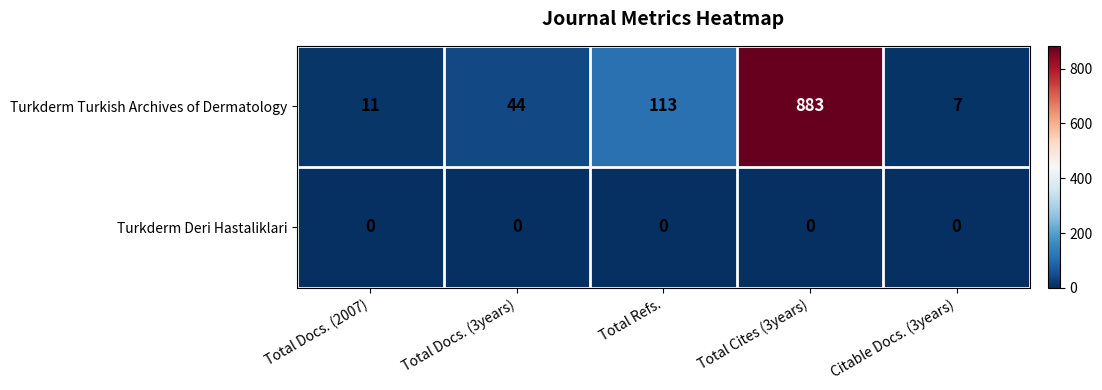

What is the approximate value of Turkderm Turkish Archives of Dermatology at Total Docs. (2007)?

11